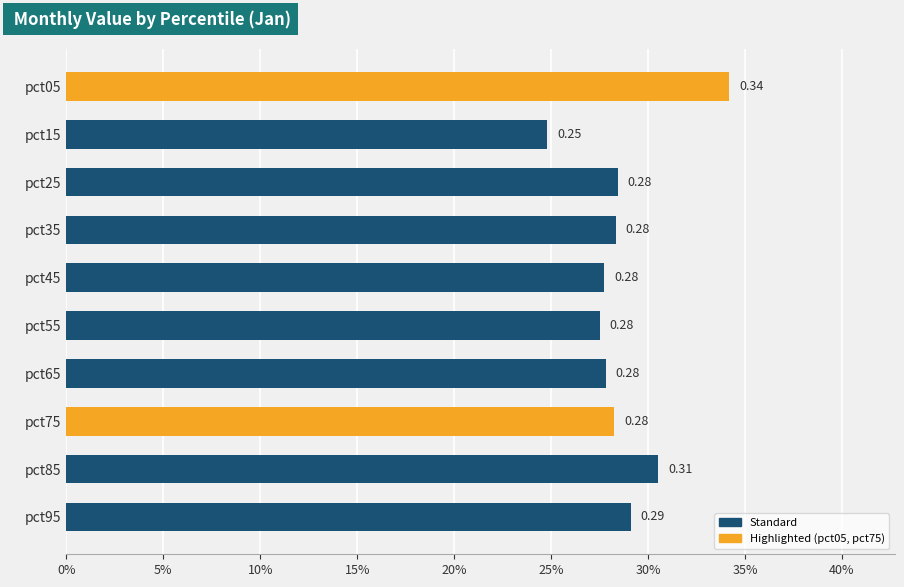

Are the bars horizontal?

Yes